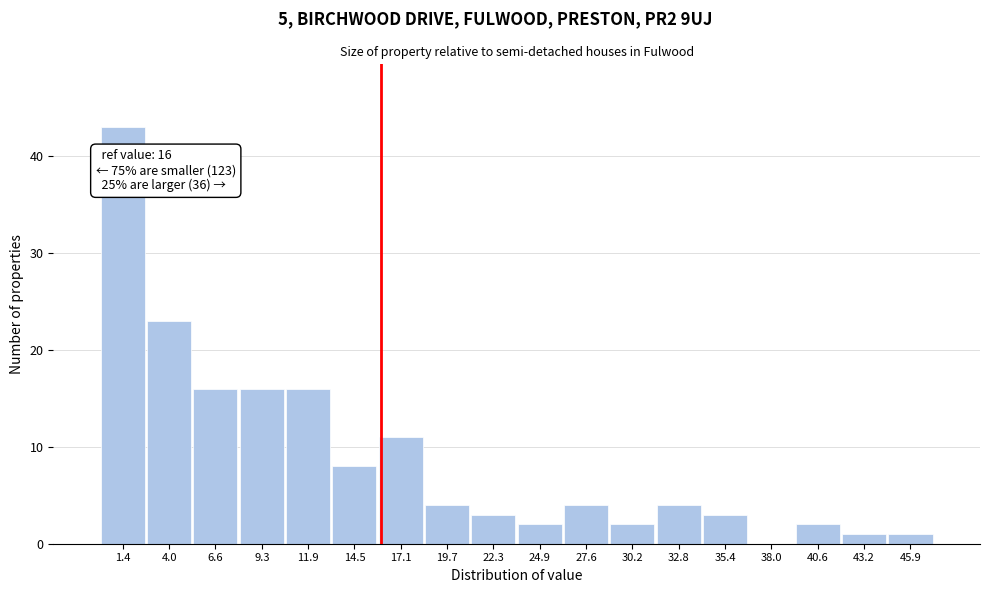

Over which range of the x-axis is the bar tallest?

0.0 to 2.5